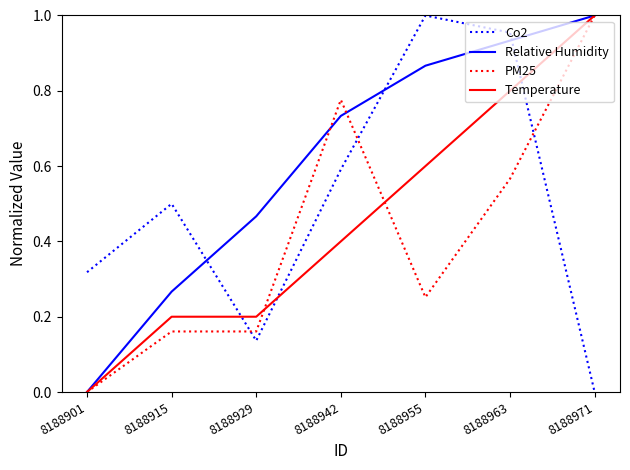

Which category has the highest value in the PM25 series?

8188971